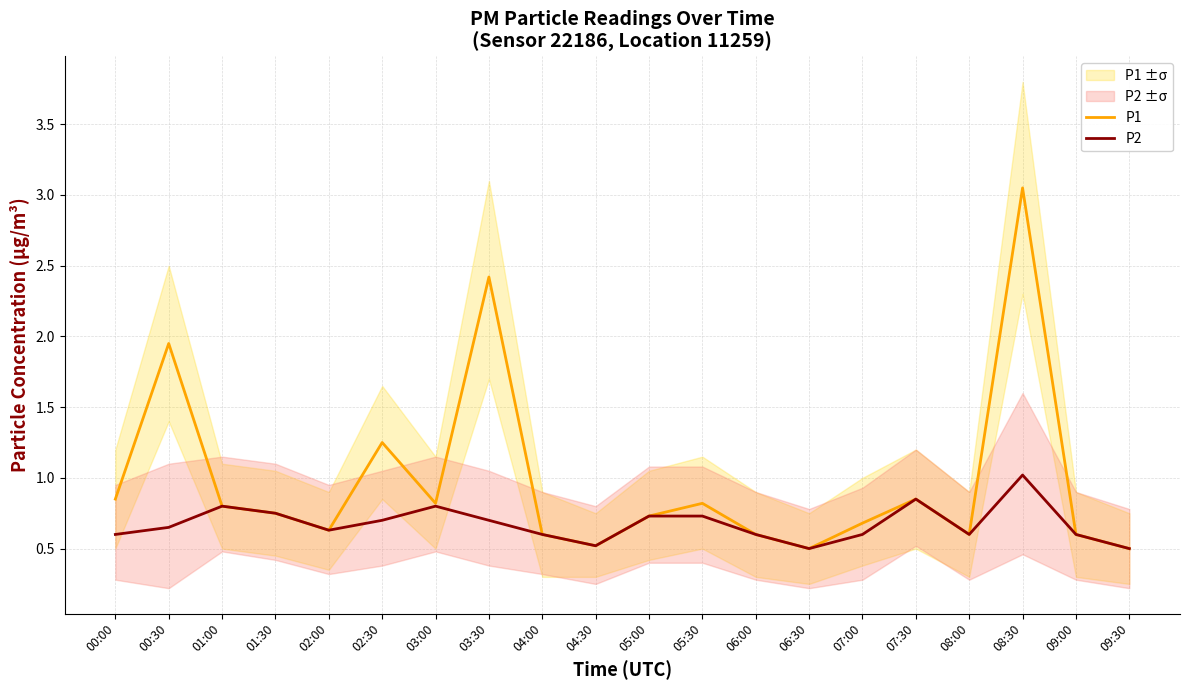

Reading left to right, list all the values displayed in this chart.

P1: 0.8	1.9	0.8	0.8	0.6	1.2	0.8	2.4	0.6	0.5	0.7	0.8	0.6	0.5	0.7	0.8	0.6	3.0	0.6	0.5
P2: 0.6	0.7	0.8	0.8	0.6	0.7	0.8	0.7	0.6	0.5	0.7	0.7	0.6	0.5	0.6	0.8	0.6	1.0	0.6	0.5